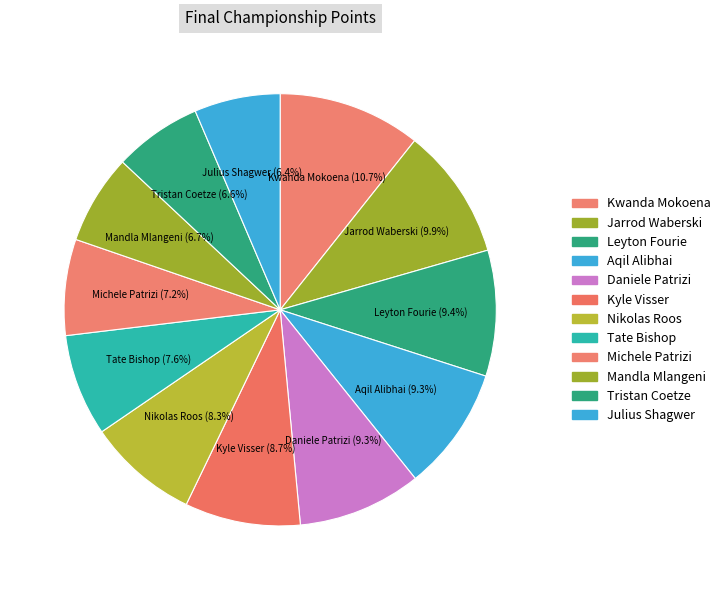

Is it true that Kwanda Mokoena is 11% of the pie?

True